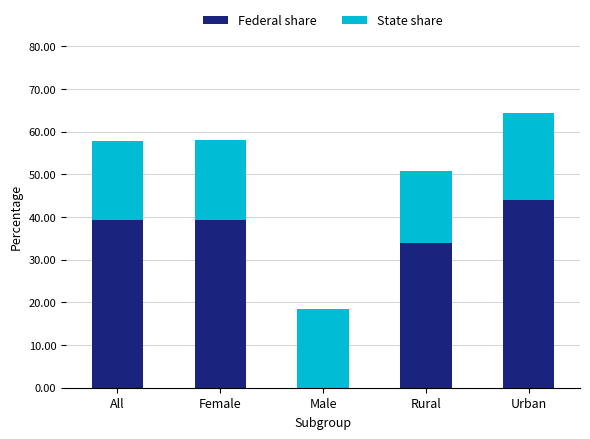

What is the sum of all Federal share values?

156.4